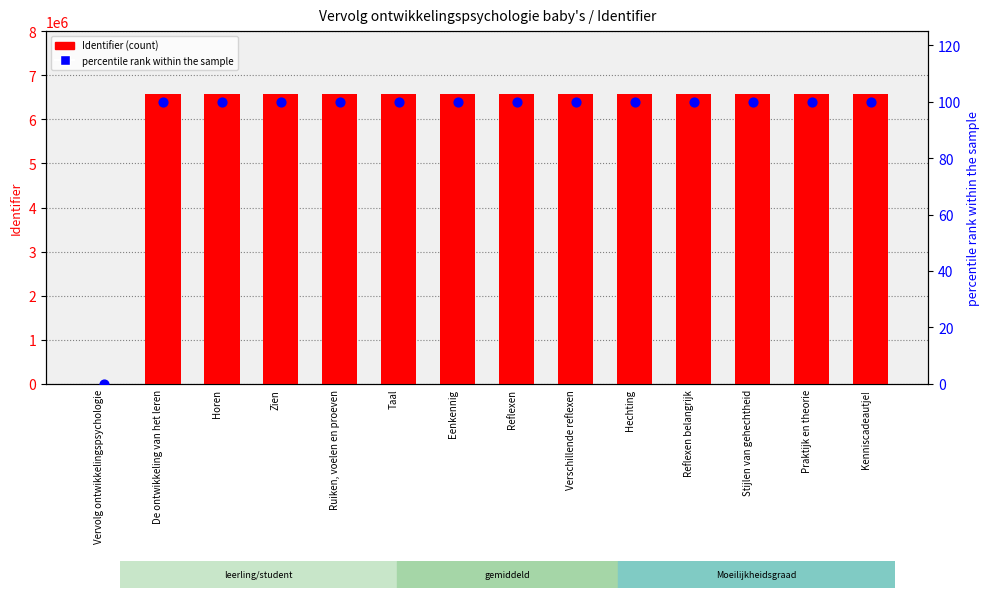

Is the value of Identifier at De ontwikkeling van het leren greater than the value of percentile rank within the sample at Vervolg ontwikkelingspsychologie?

Yes